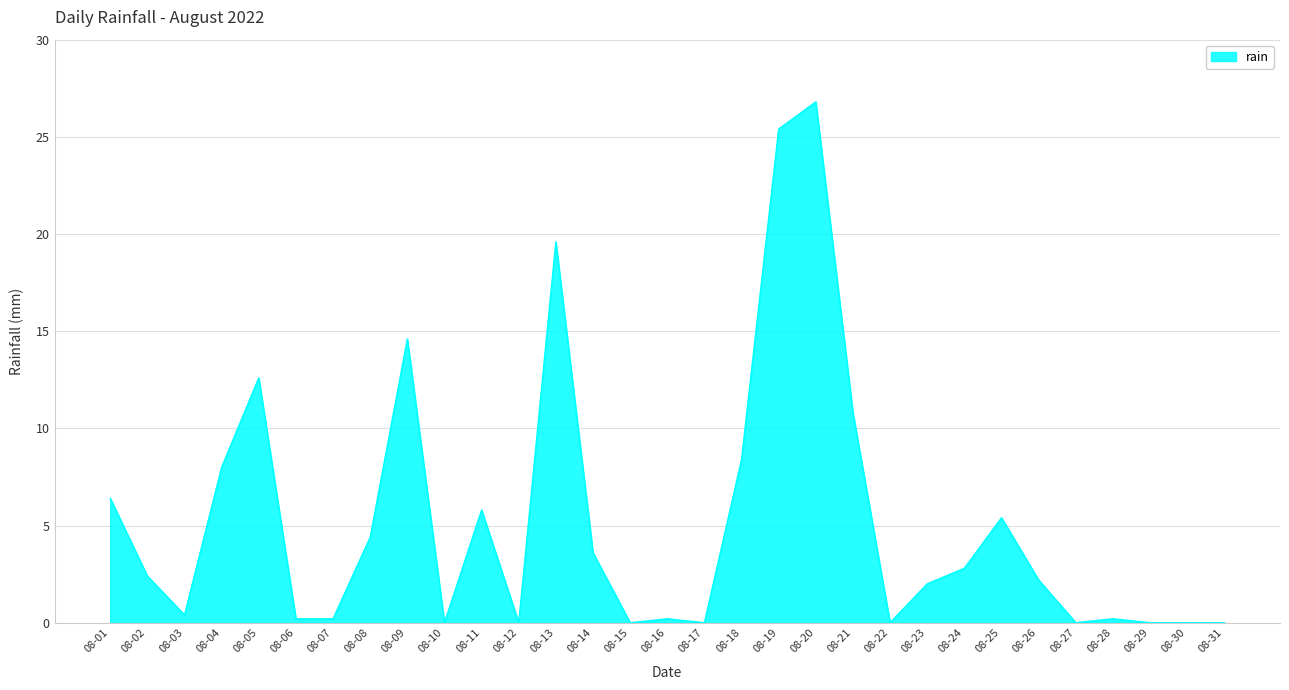

What is the difference between the maximum and minimum values?

26.8